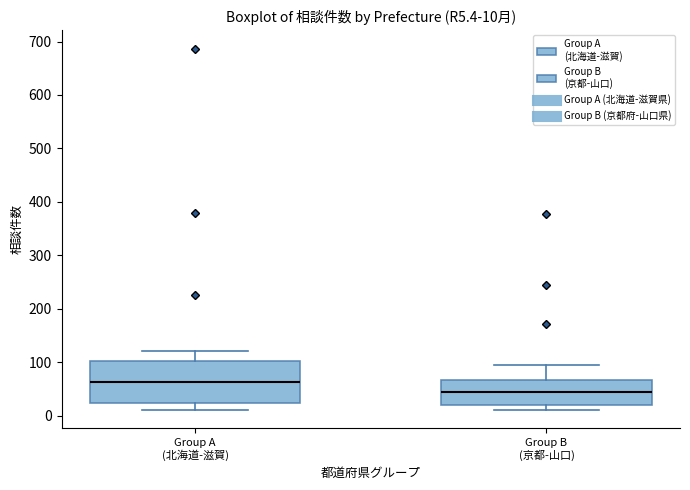

Comparing the boxes themselves (not the whiskers), which one is the tallest?

Group A (北海道-滋賀)